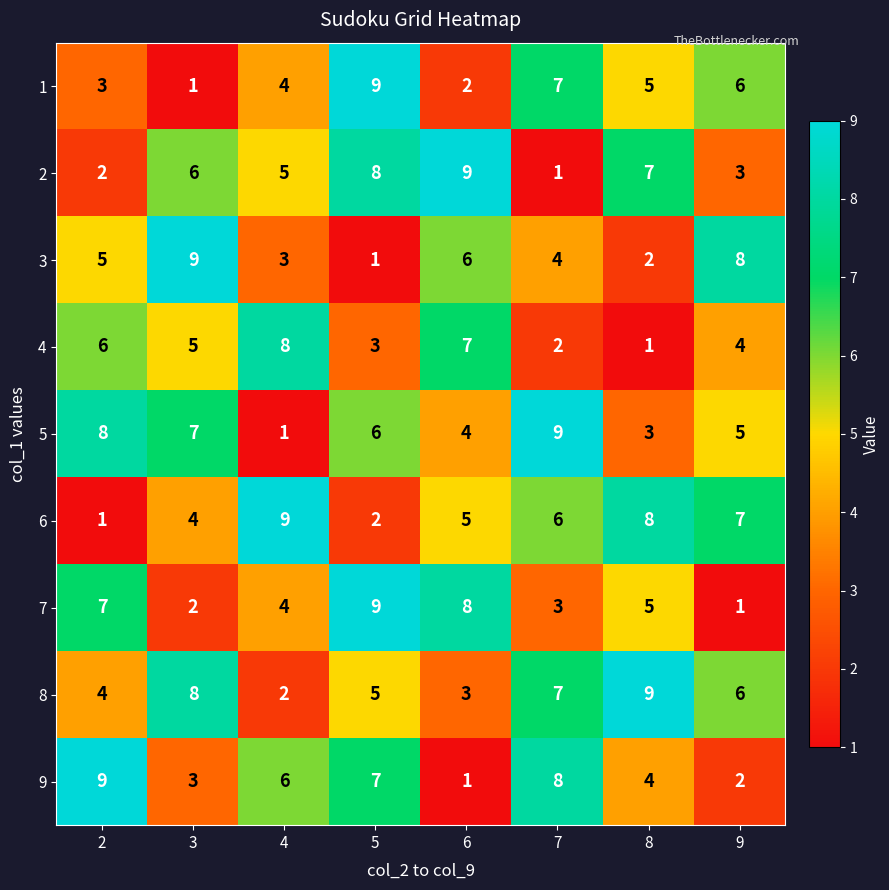

Which series has the largest total across all categories?

8